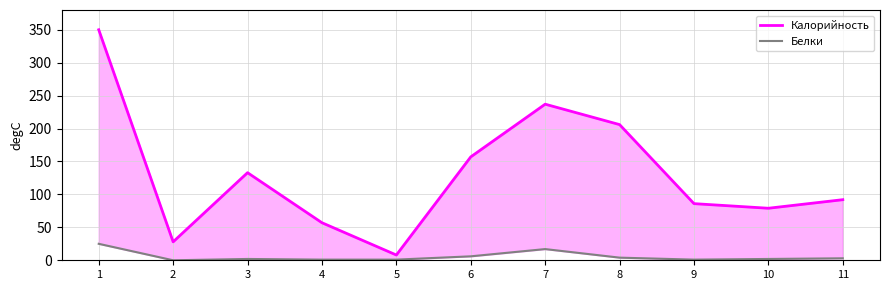

Reading left to right, transcribe all the data shown in this chart.

Калорийность: 350	28	133	57	8	157	237	206	86	79	92
Белки: 25	0	2	1	1	6	17	4	1	2	3